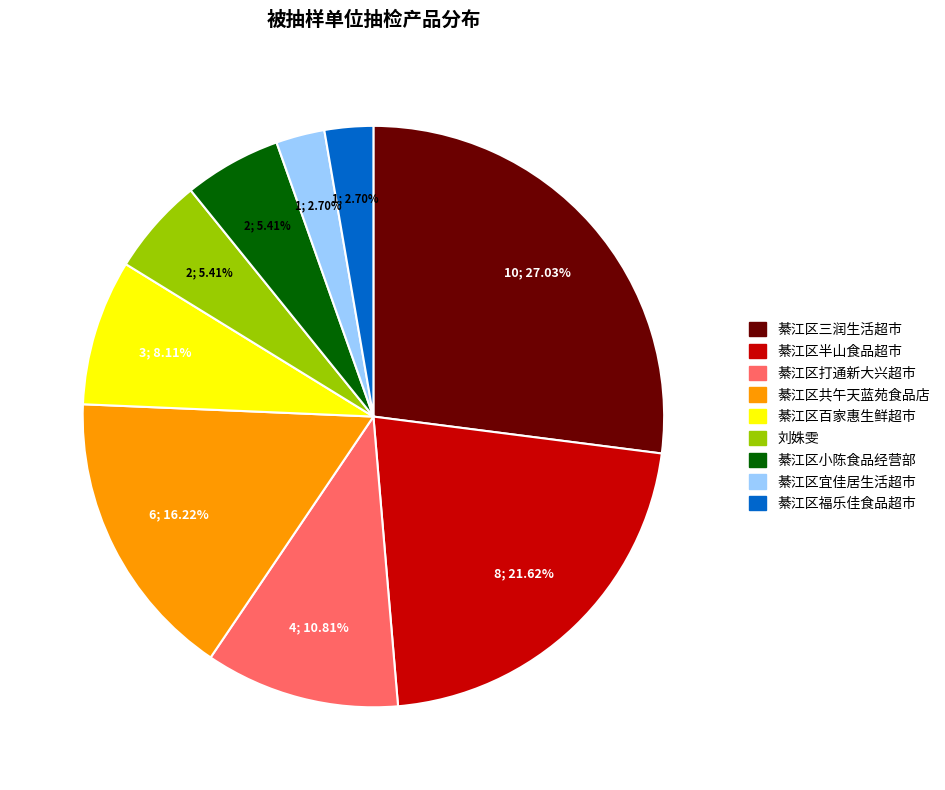

What is the ratio of the value at 綦江区小陈食品经营部 to the value at 綦江区三润生活超市?

0.2